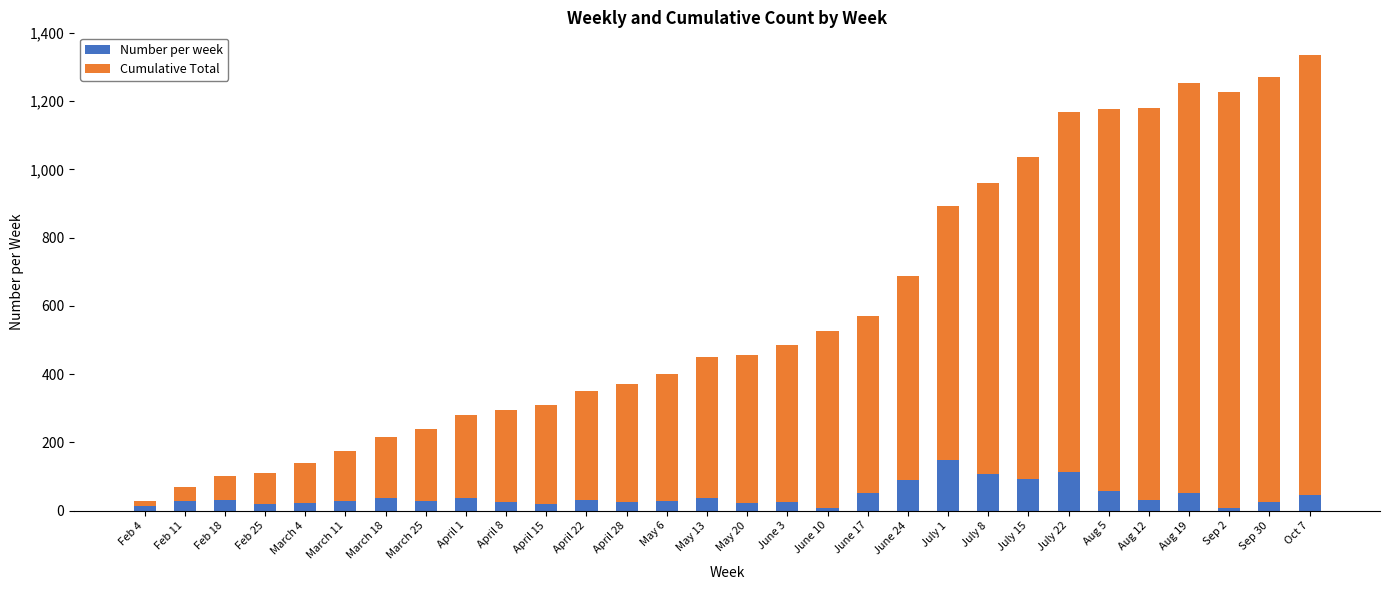

At which category is the sum across all series the highest?

Oct 7